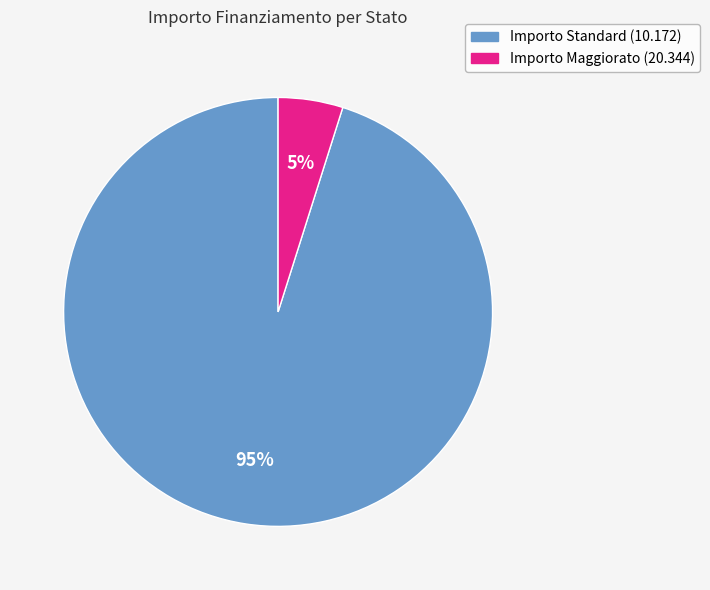

How many slices are in this pie chart?

2